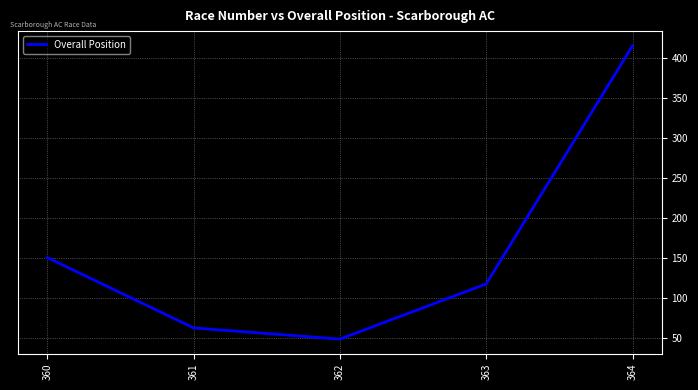

Reading right to left, list all the values displayed in this chart.

364=415	363=117	362=48	361=62	360=150